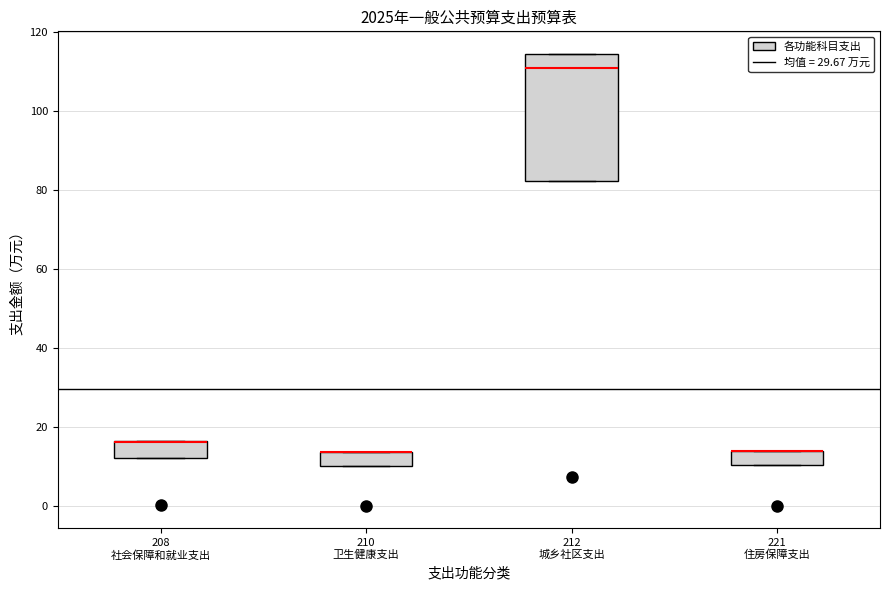

Where is the lower edge of the box for 212 城乡社区支出 on the y-axis? The values are not printed on the chart, so give them approximately, as read against the axis.

82